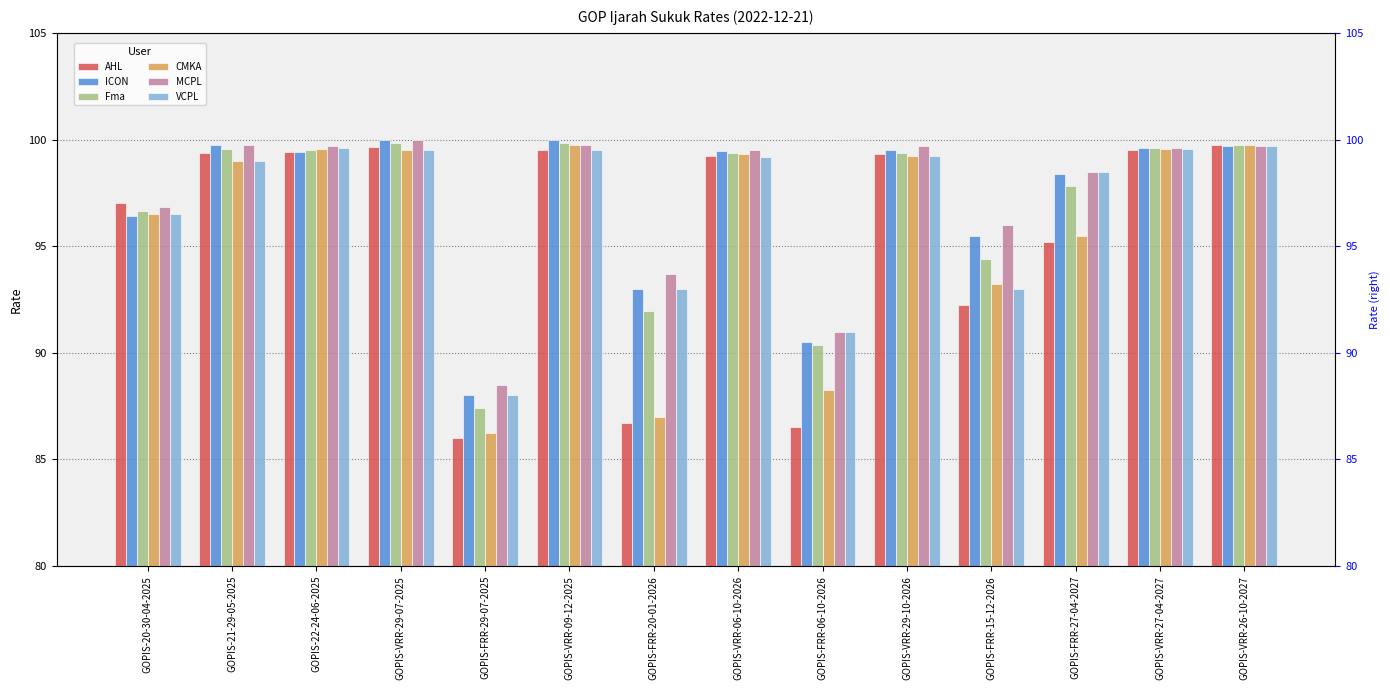

What is the difference between the second highest and minimum values in the MCPL series?

11.2